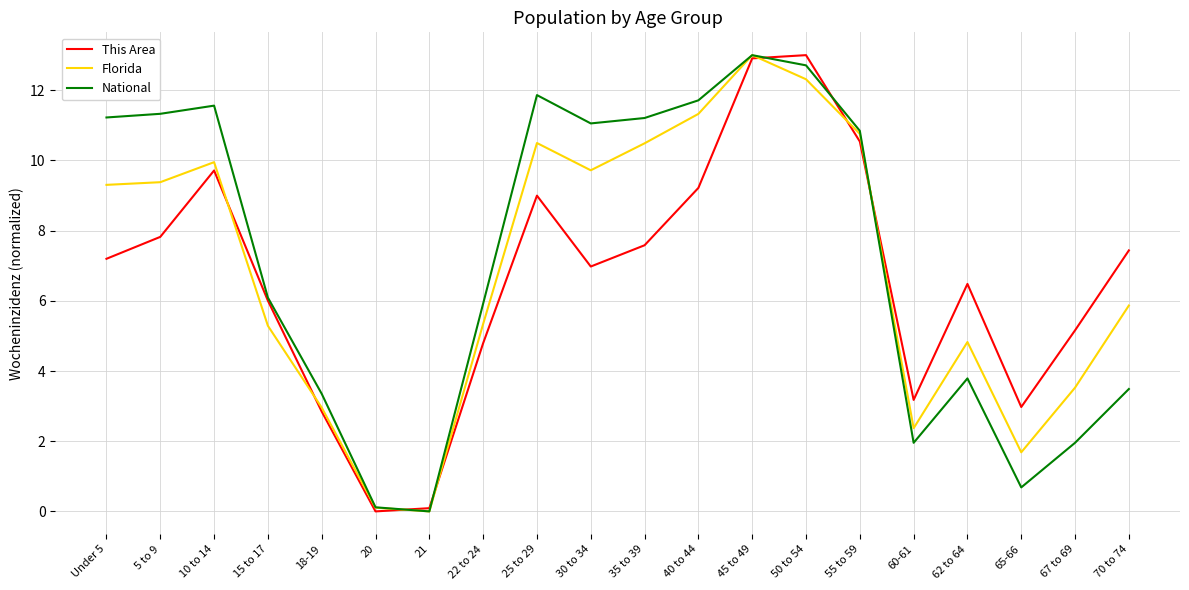

What is the sum of the Florida values at 30 to 34 and 70 to 74?

15.6